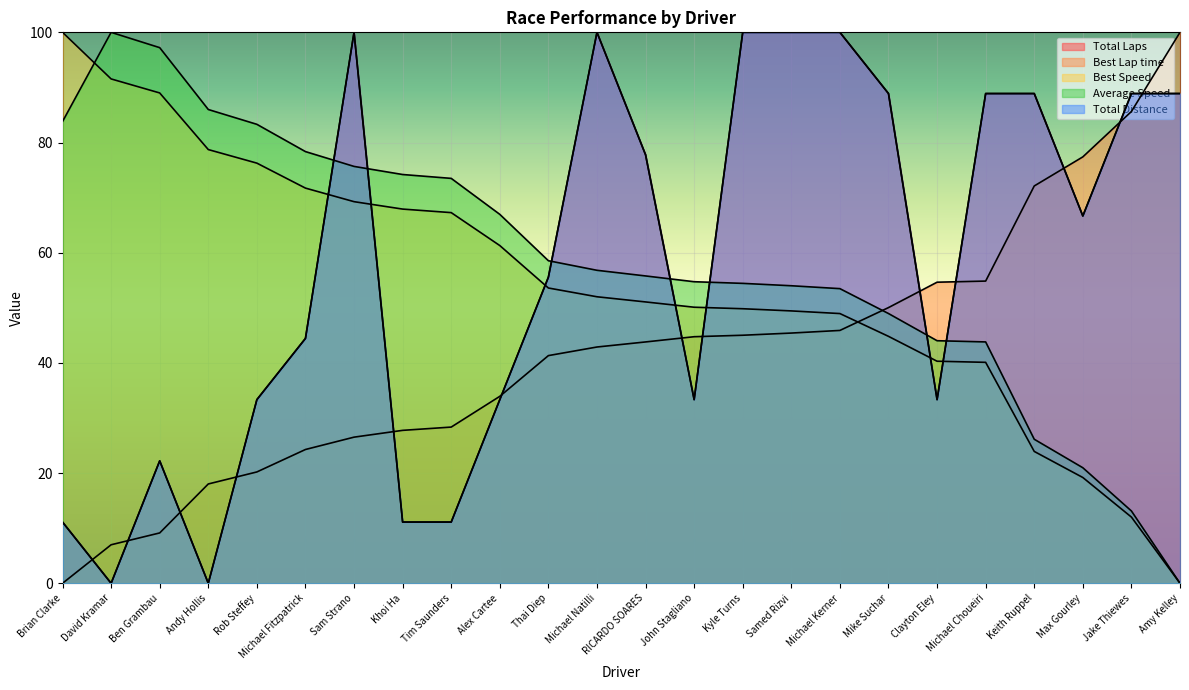

What is the sum of all Best Lap time values?

999.0